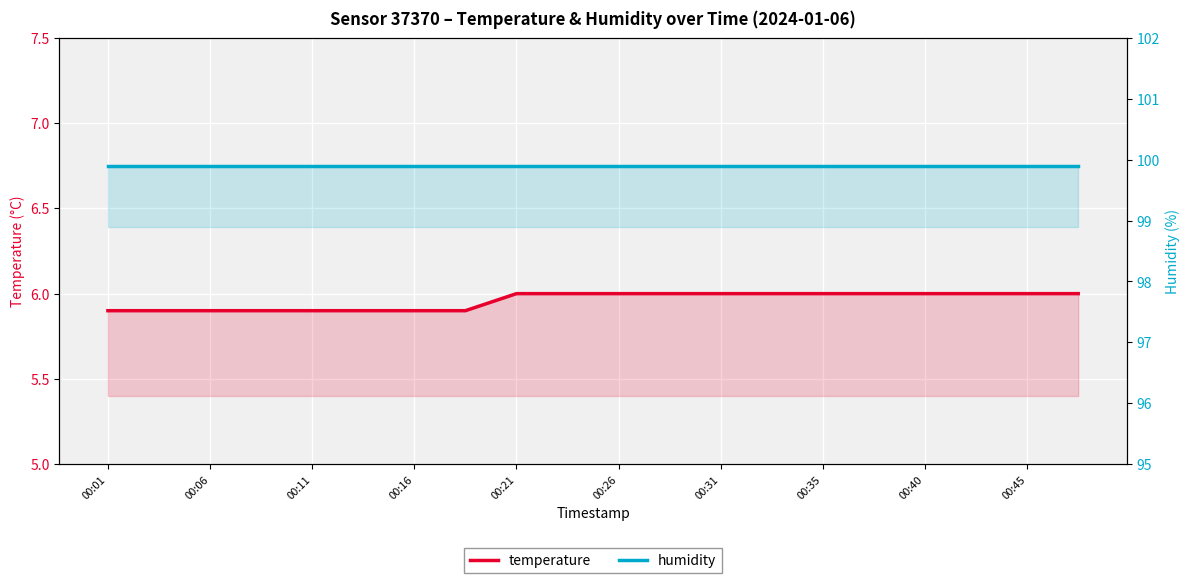

True or false: temperature and humidity cross at least once.

False